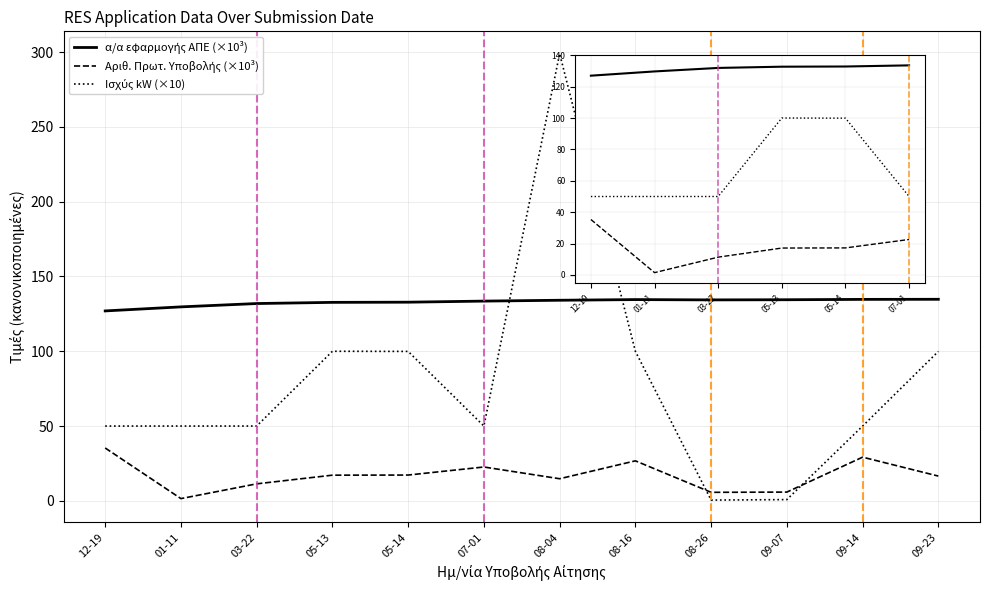

Which series has the widest spread of values?

Ισχύς kW (×10)